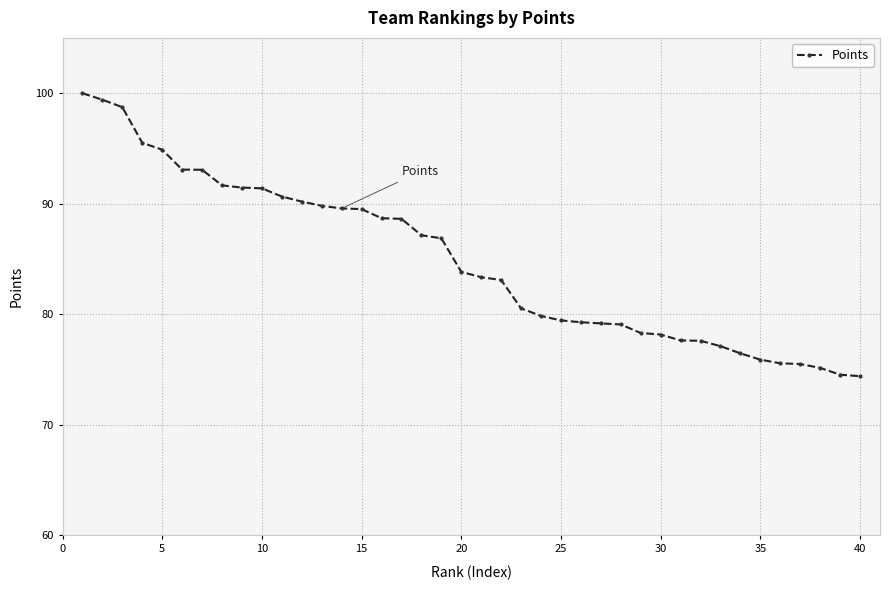

What is the difference between the second highest and second lowest values?

24.9